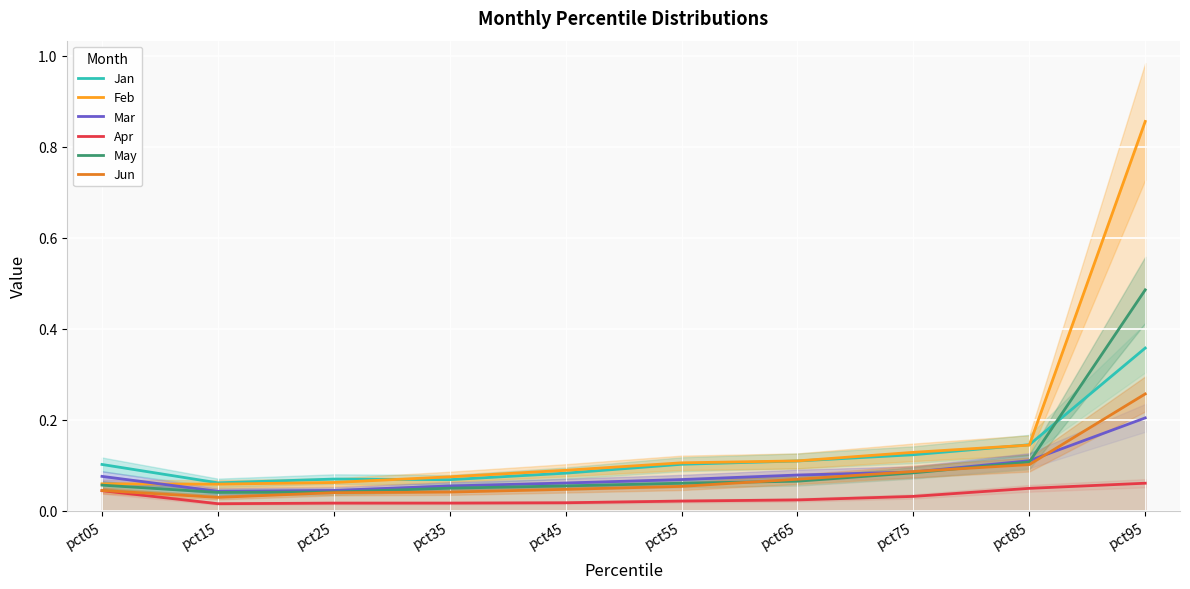

The Jun series shows 0.0 at pct05. True or false?

True